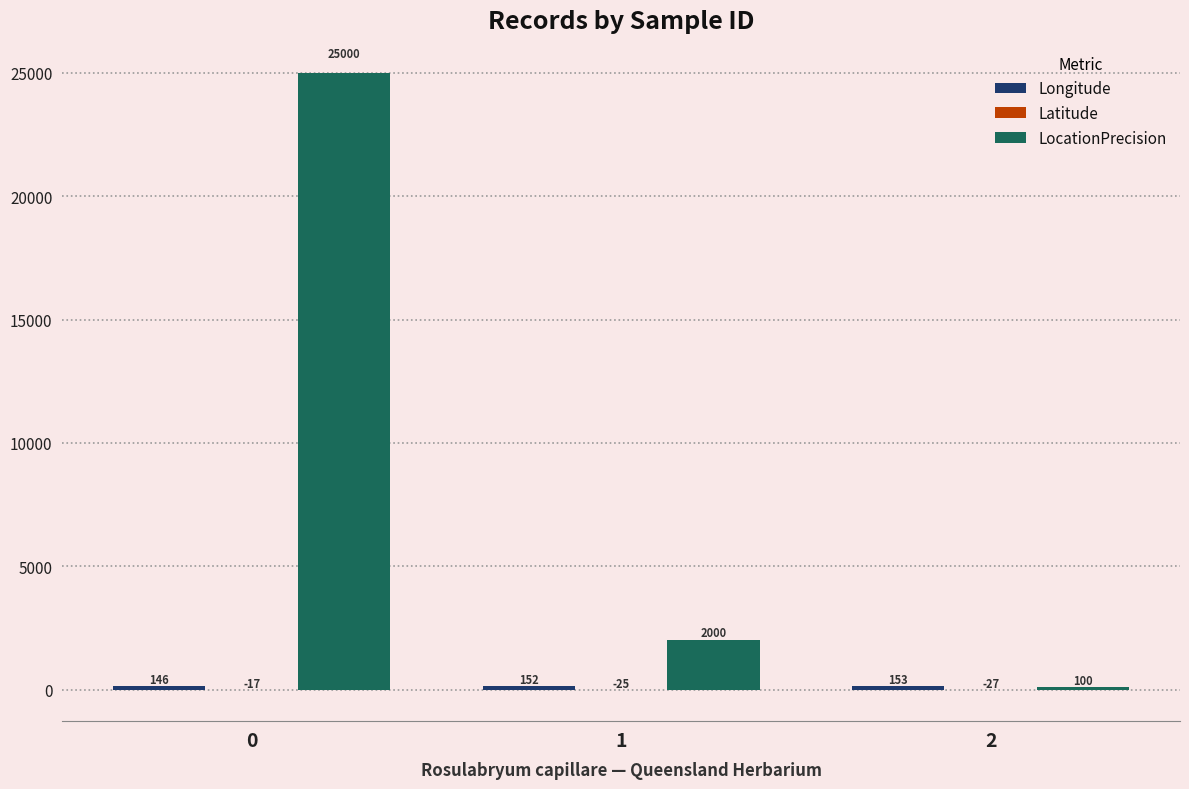

Which series has the largest total across all categories?

LocationPrecision